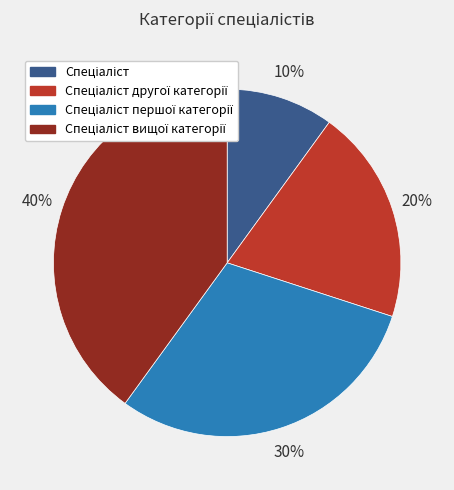

How many segments does this pie chart have?

4